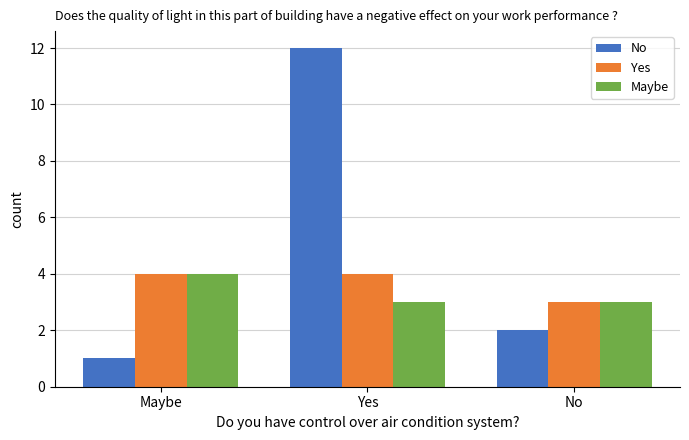

What is the value of the No bar at the 2nd from the left?

12